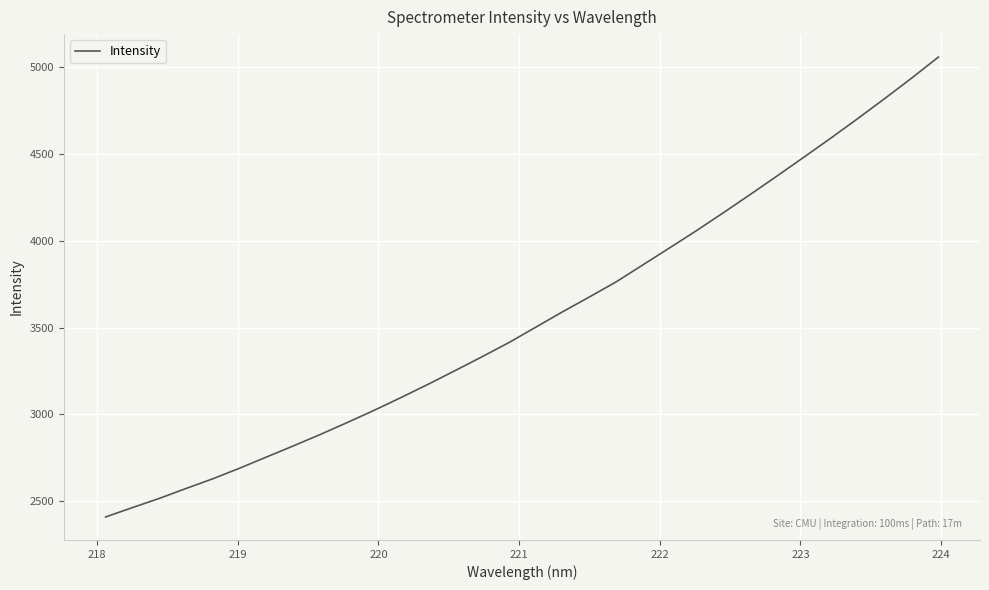

What is the maximum value shown in the chart?

5057.7